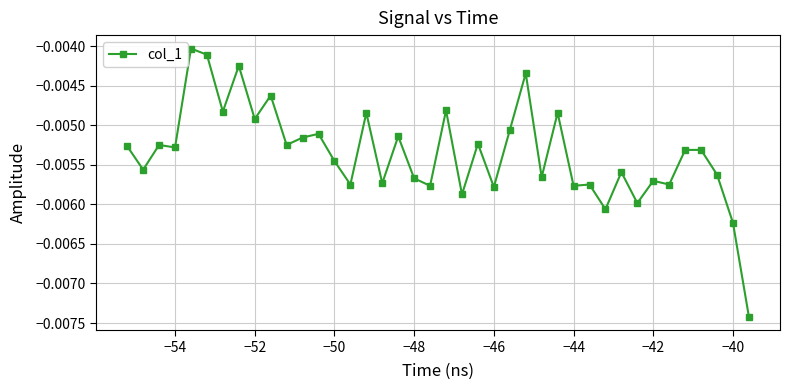

True or false: there are more than 0 points higher than both neighbors.

True